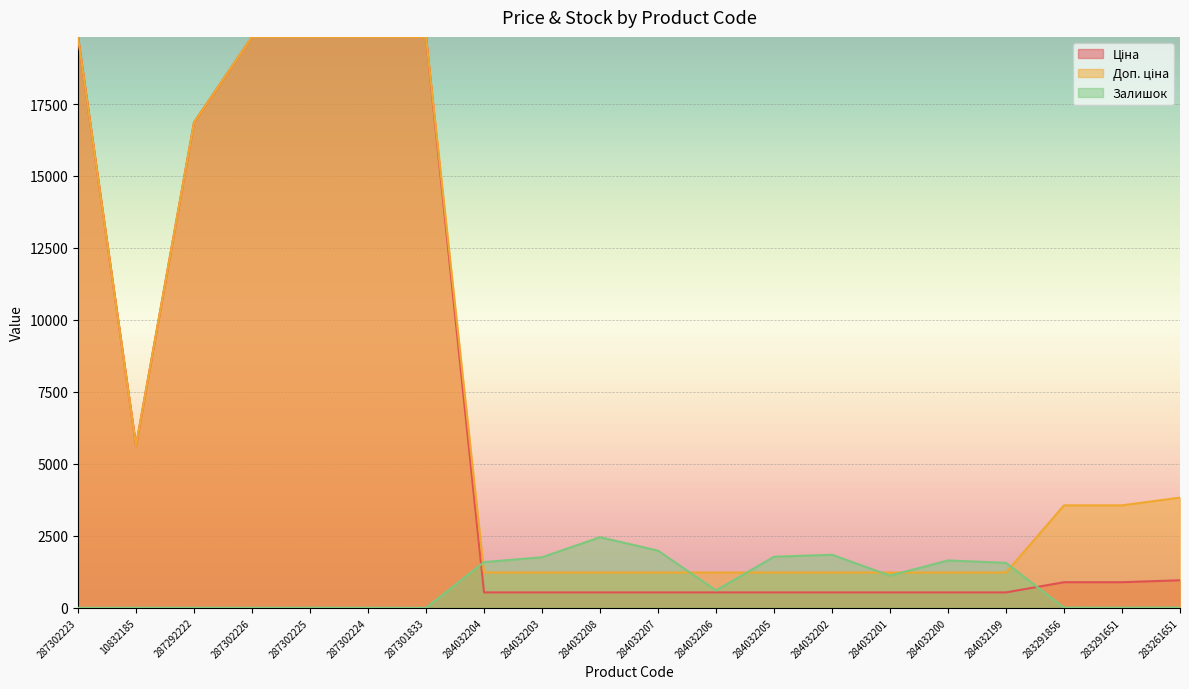

Does the chart display data point markers on the line(s)?

No